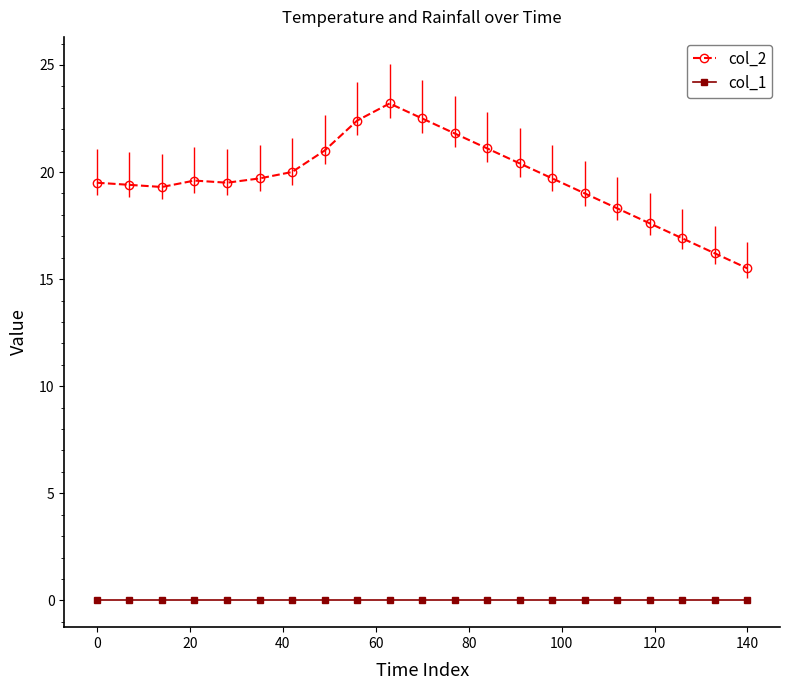

What is the value of the col_2 point at the 21st from the left?

15.5